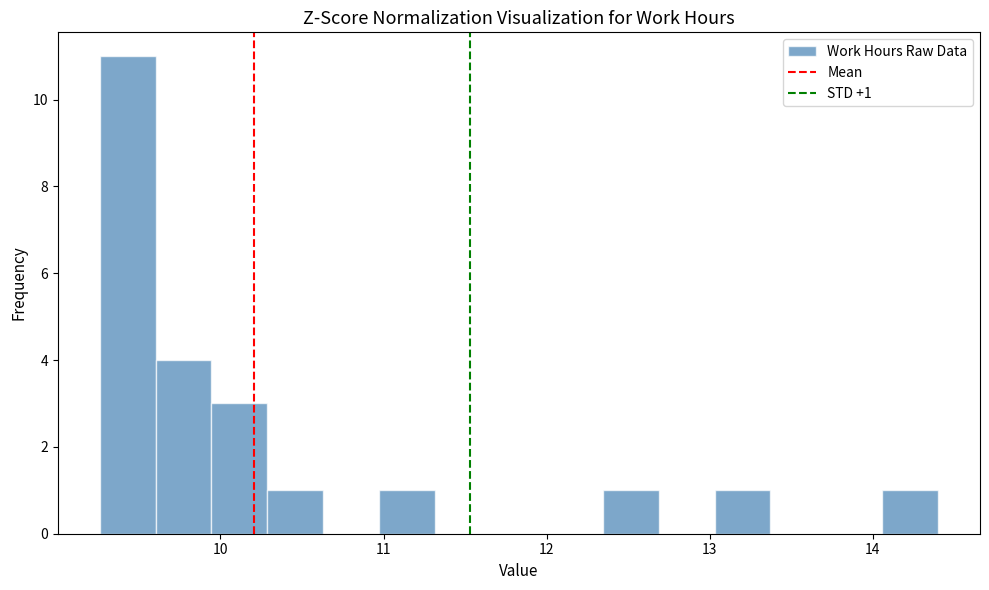

Read against the x-axis, roughly where is the centre of the tallest bar?

9.4